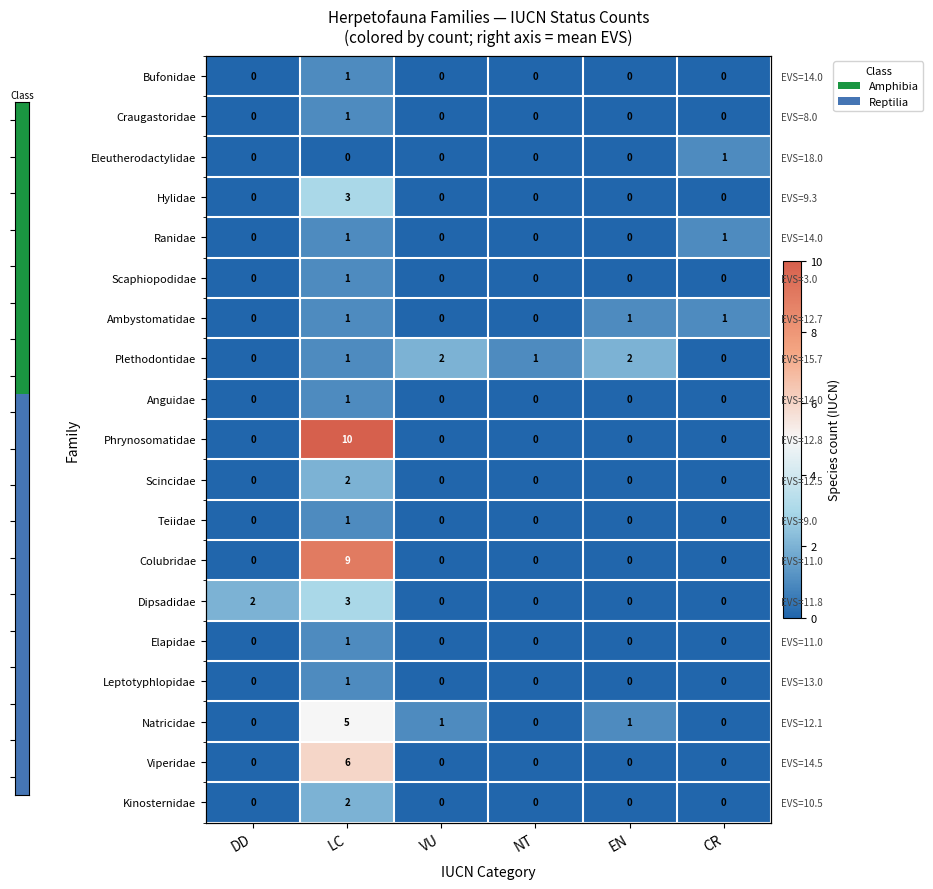

What is the difference between the highest and lowest values at DD?

2